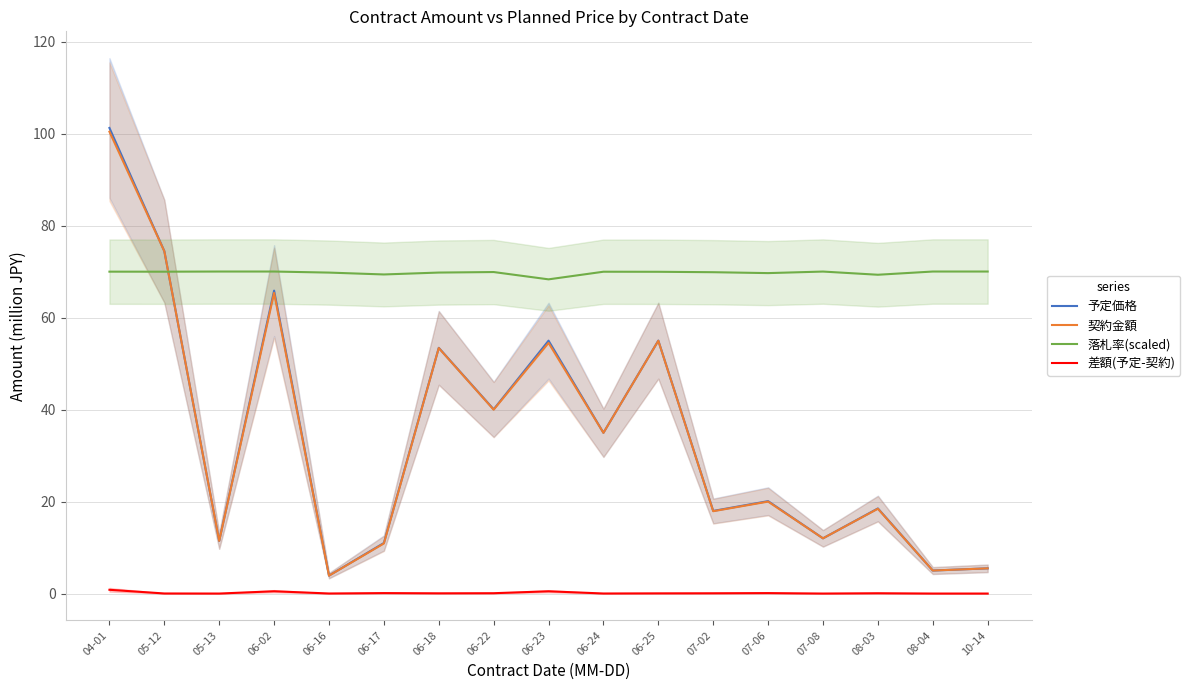

What is the label of the 16th point from the right?

05-12